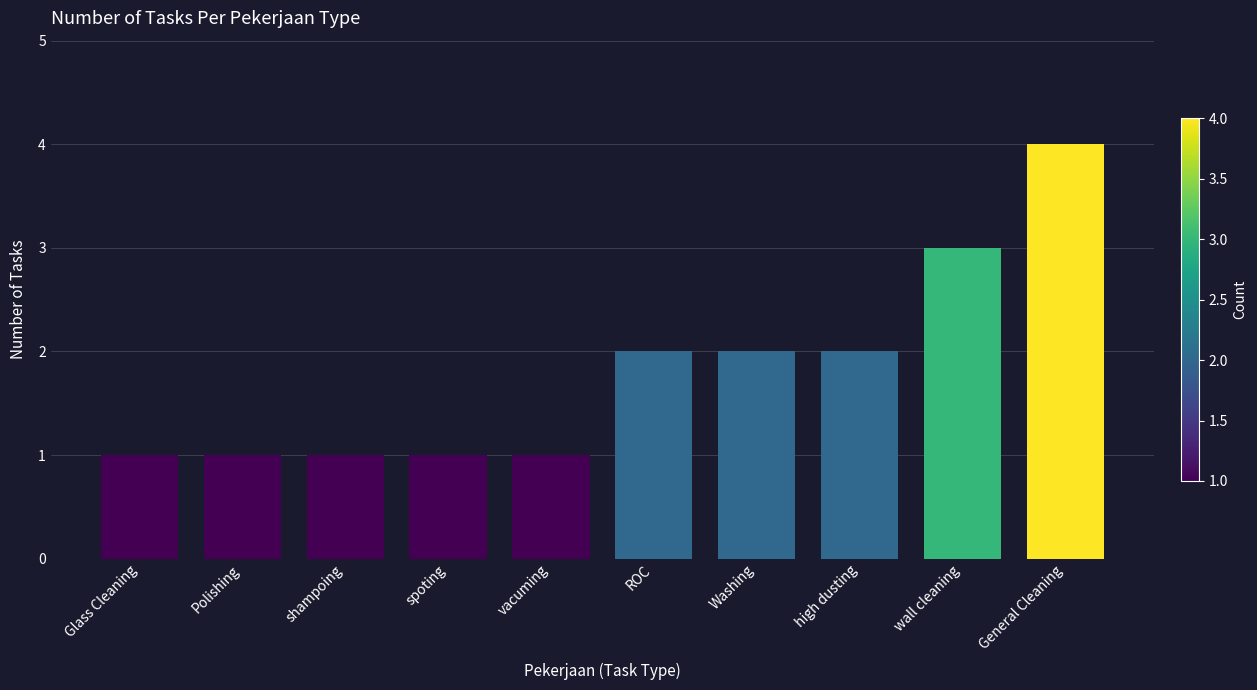

How many values are between 1 and 2?

8